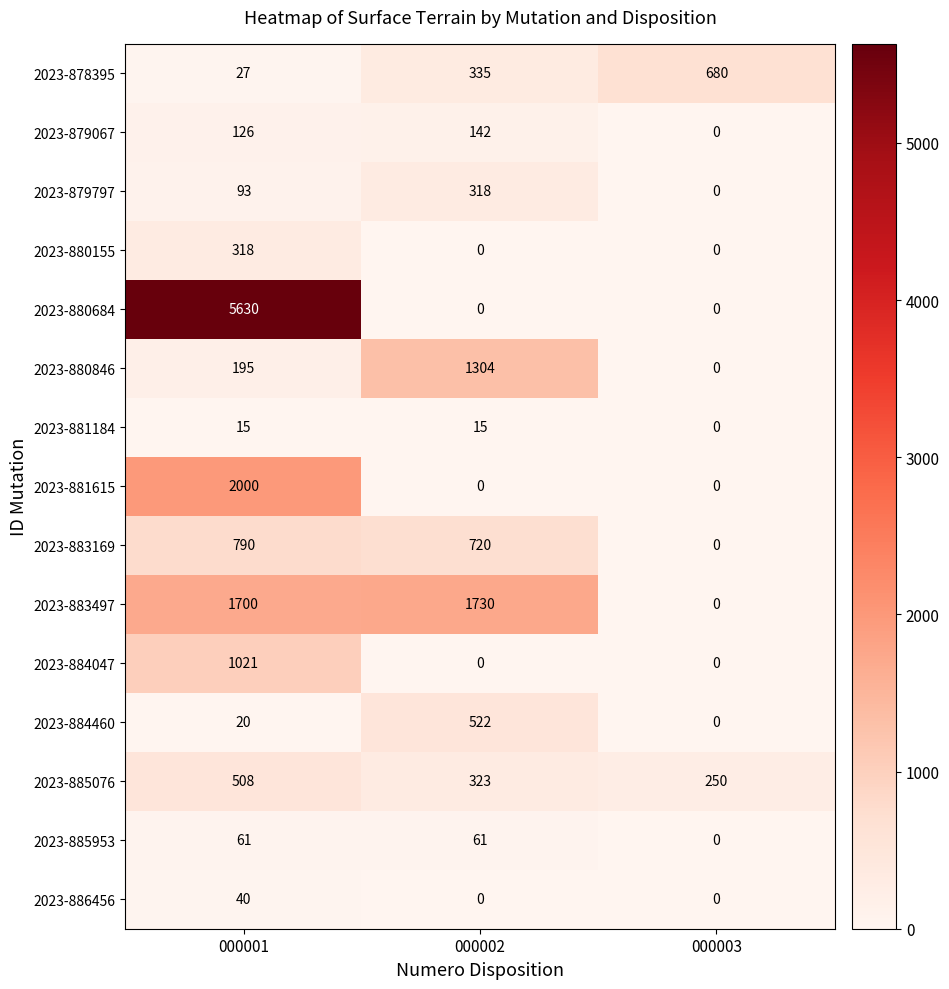

Is it true that 2023-885953 equals 61 at 000002?

True